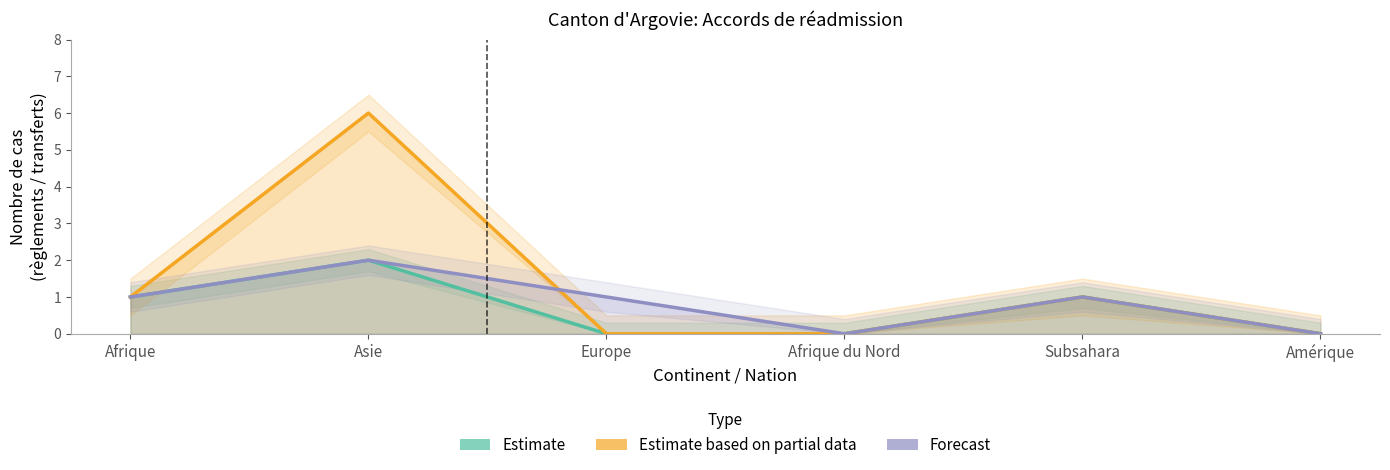

What is the label of the 4th point from the right?

Europe